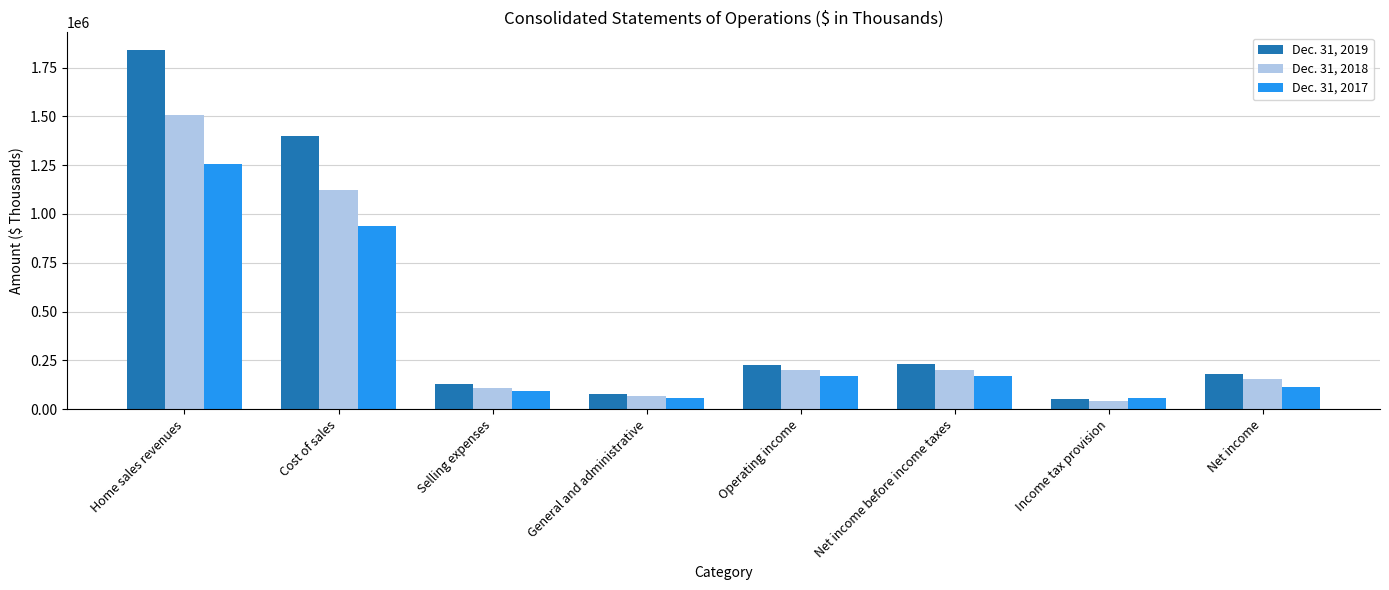

Between General and administrative and Operating income, which series saw the biggest shift?

Dec. 31, 2019